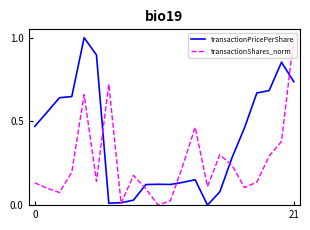

What are all the series names shown in the legend?

transactionPricePerShare, transactionShares_norm